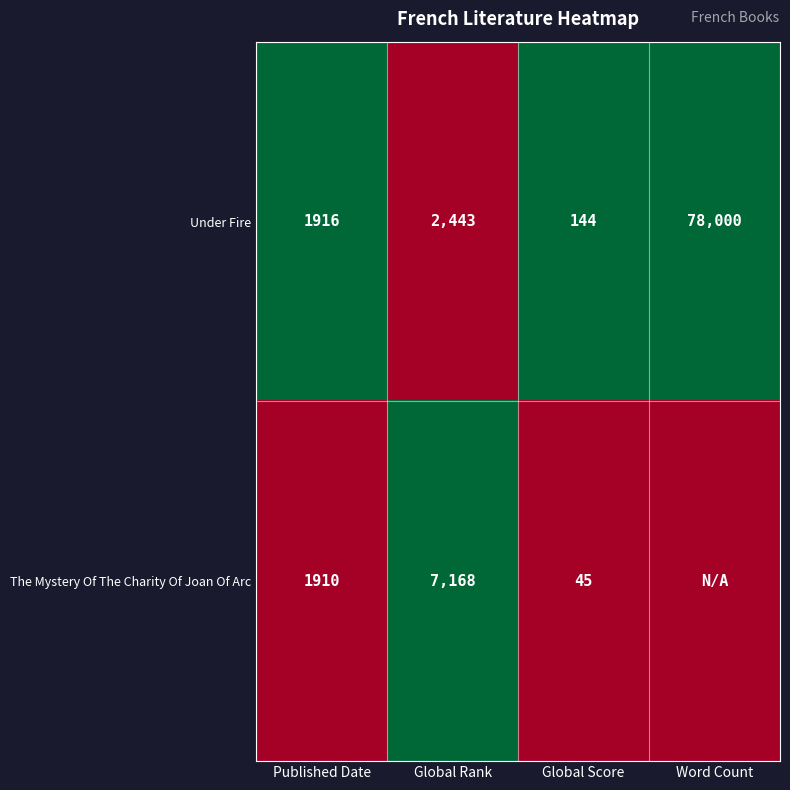

Is it true that Under Fire equals 135131 at Word Count?

False